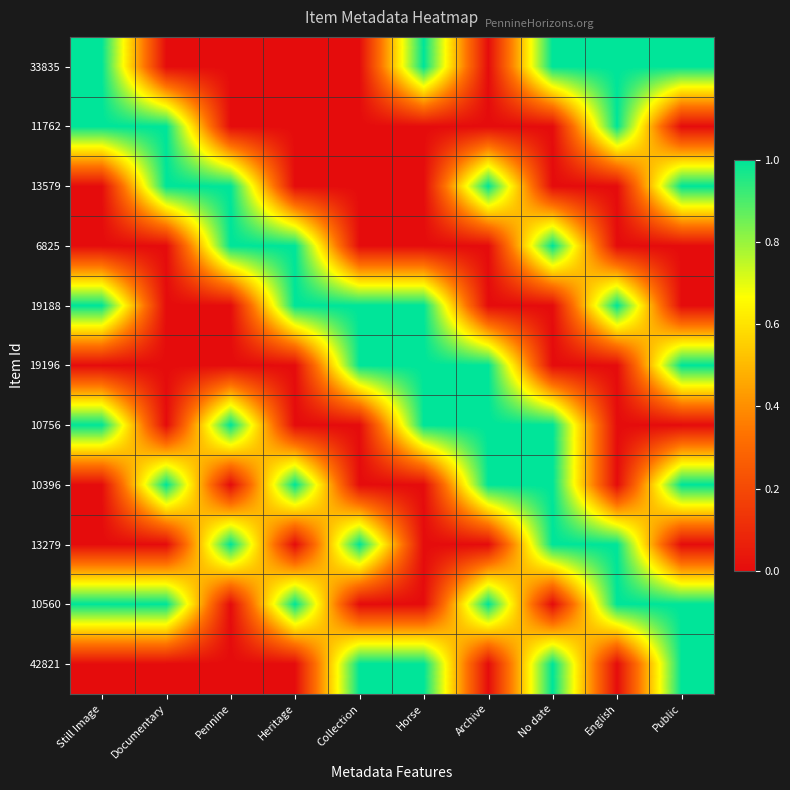

At which category does the chart reach its minimum across all series?

Documentary